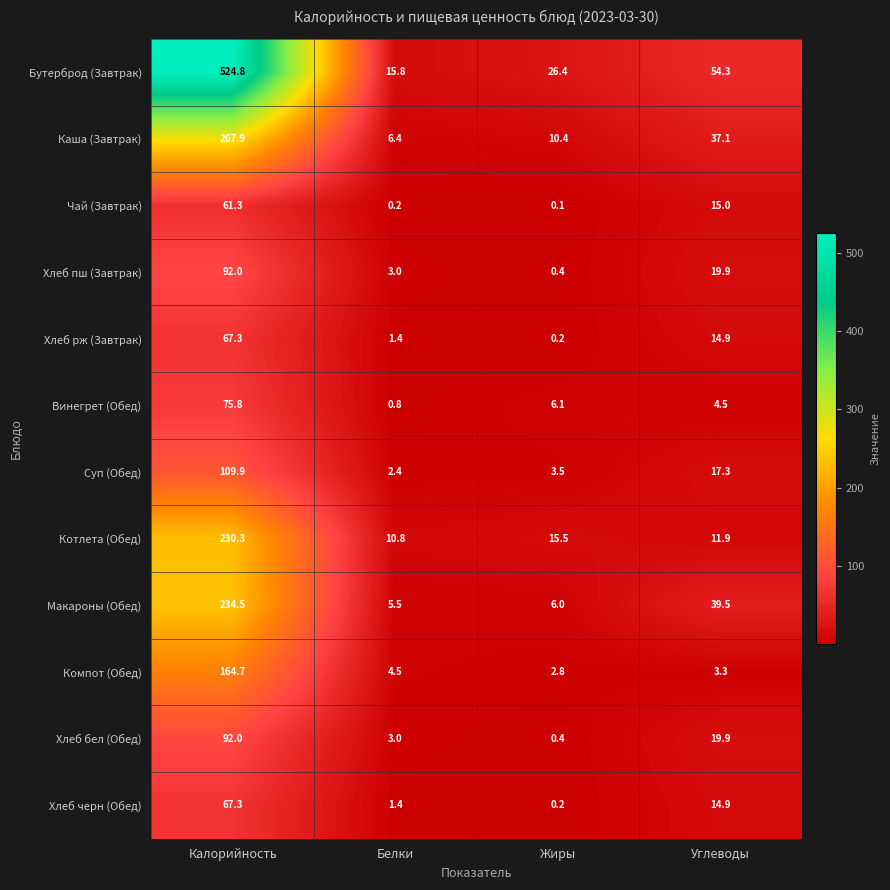

True or false: Каша (Завтрак) has a value of 267.9 at Калорийность.

True